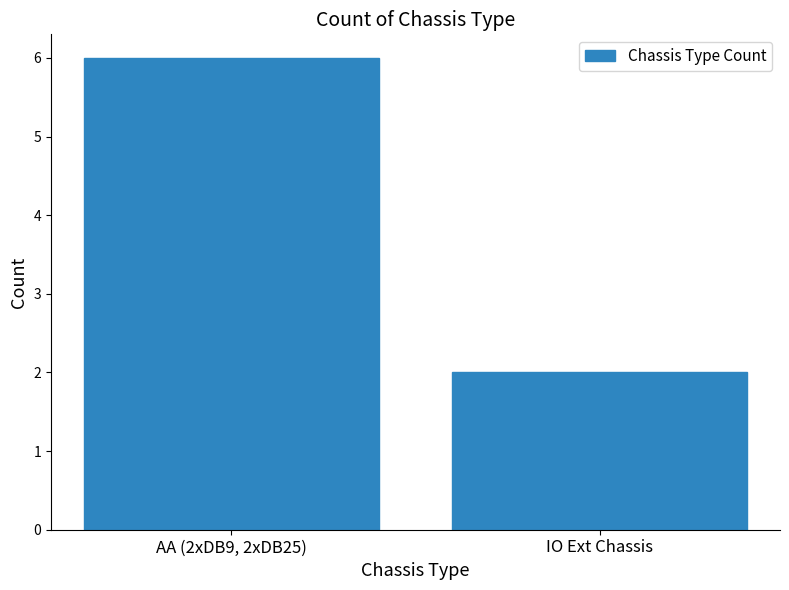

Reading right to left, what are all the values shown in this chart?

IO Ext Chassis=2	AA (2xDB9, 2xDB25)=6